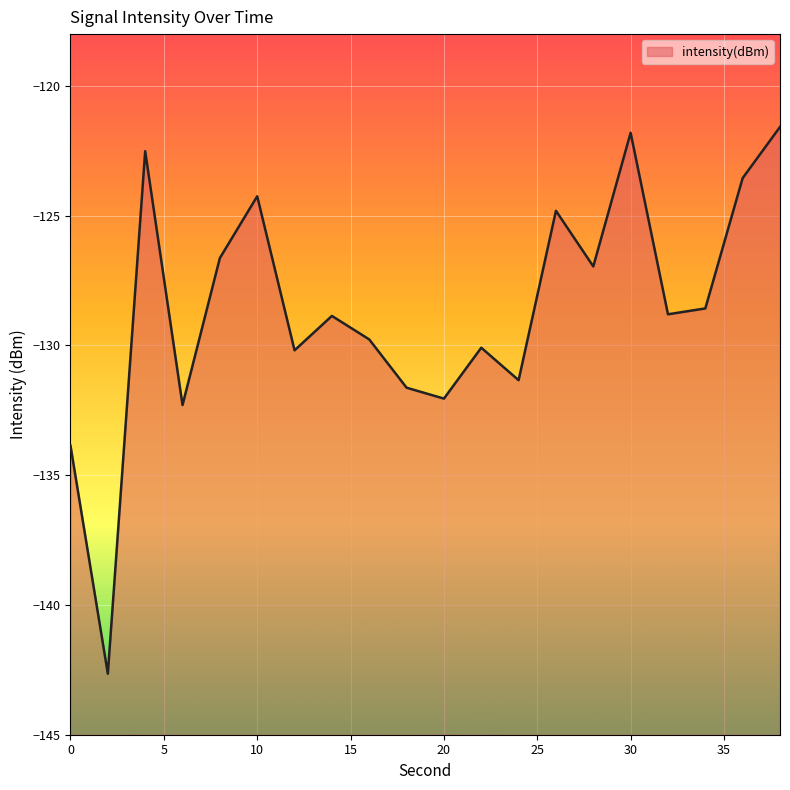

What is the difference between the values at 20 and 26?

7.2